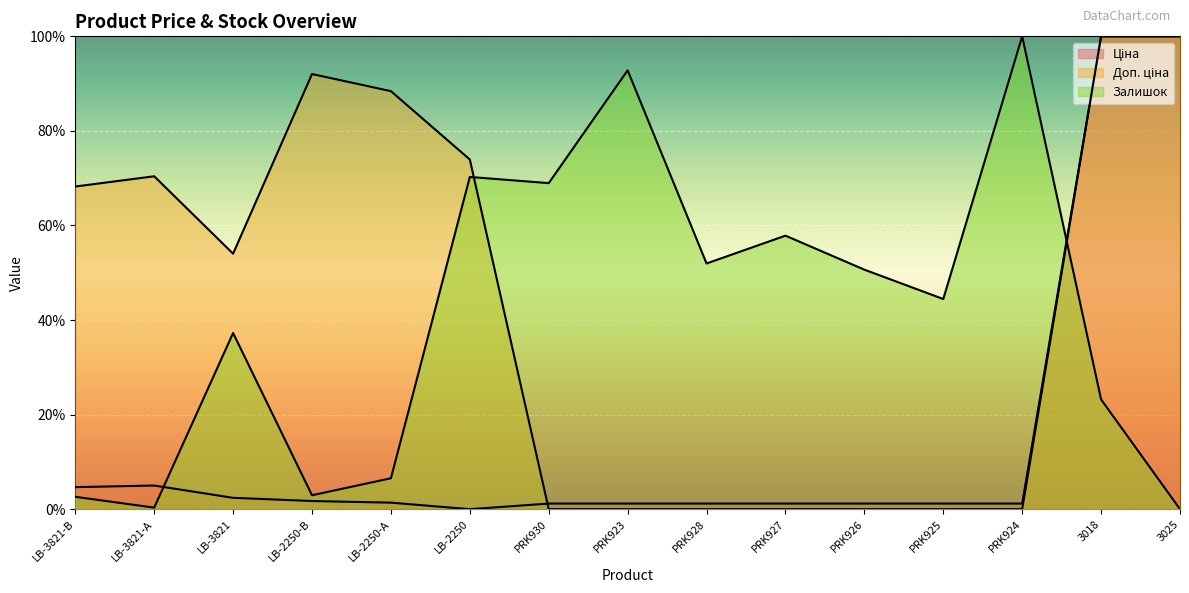

List the labels in order of Доп. ціна value, largest first.

3018, 3025, LB-2250-В, LB-2250-А, LB-2250, LB-3821-А, LB-3821-В, LB-3821, PRK930, PRK923, PRK928, PRK927, PRK926, PRK925, PRK924